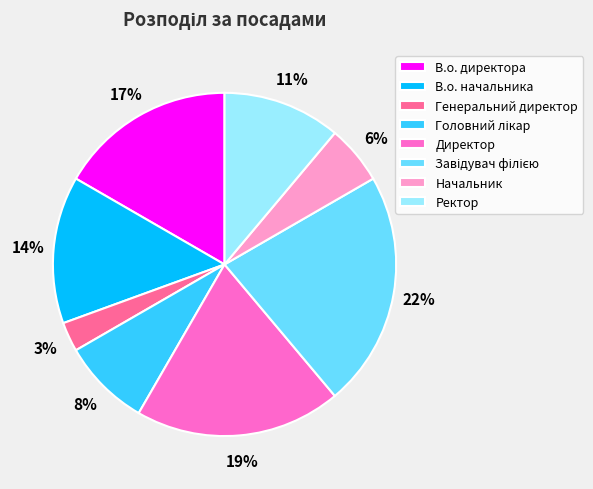

True or false: Директор accounts for 11% of the total.

False